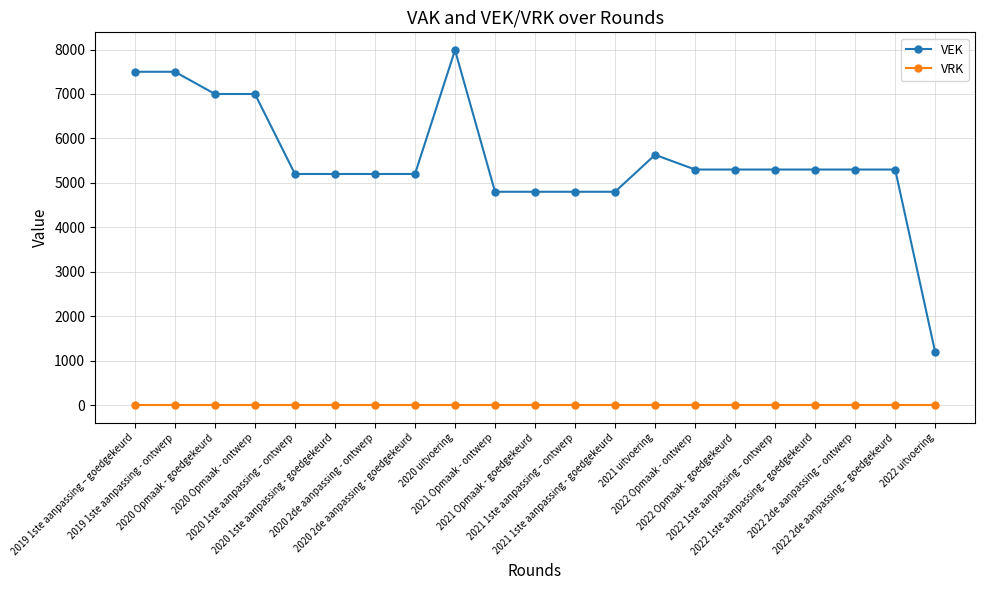

Which series has the largest range (max minus min)?

VEK